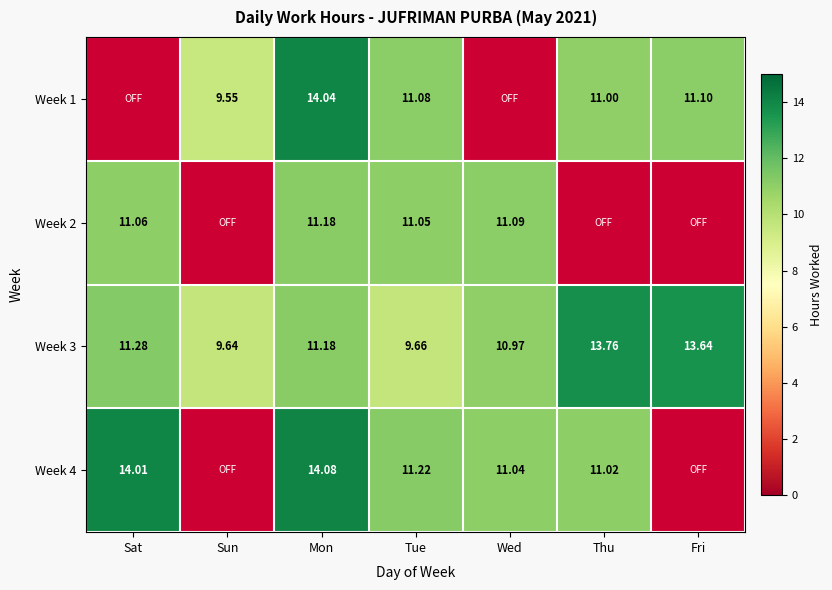

Is the value of Week 1 at Tue greater than the value of Week 4 at Tue?

No